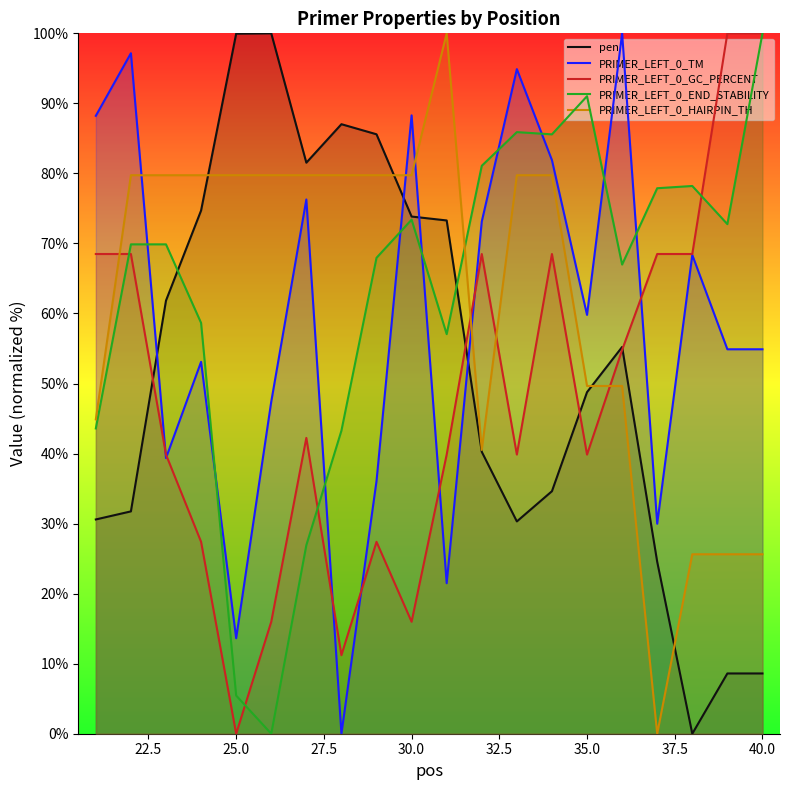

What is the highest value of the PRIMER_LEFT_0_TM series?

100.0